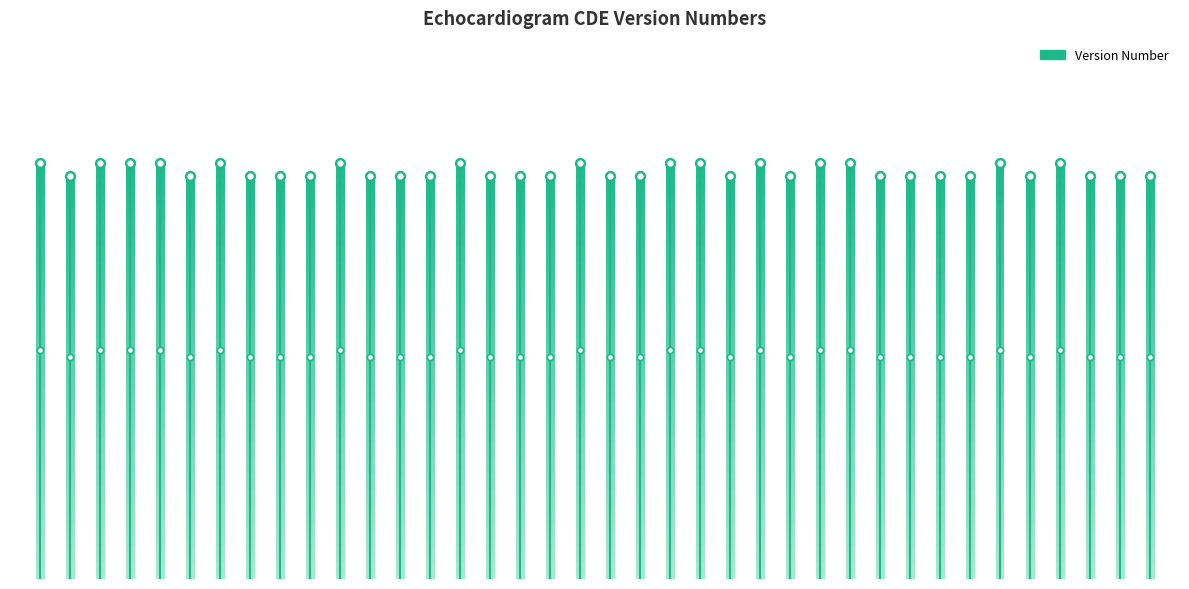

Approximately how many times larger is the value at 24 compared to 0?

1.0